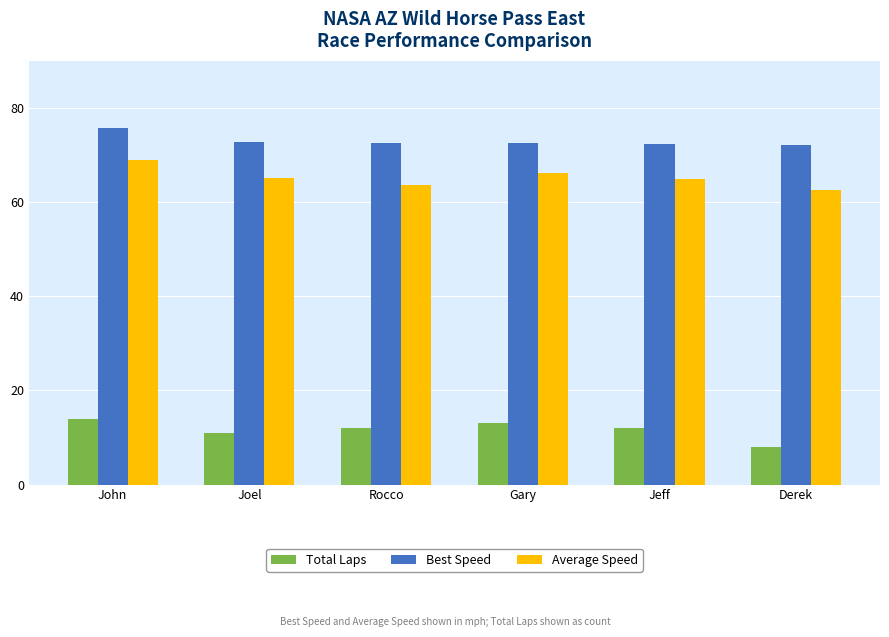

True or false: Total Laps has a value of 13.5 at Derek.

False